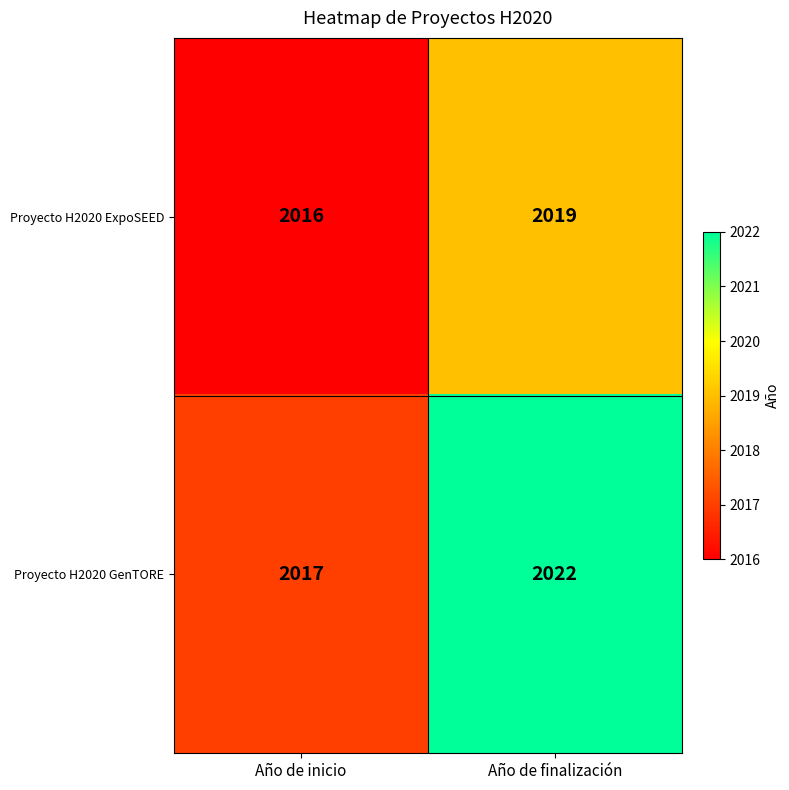

What is the smallest value displayed?

2016